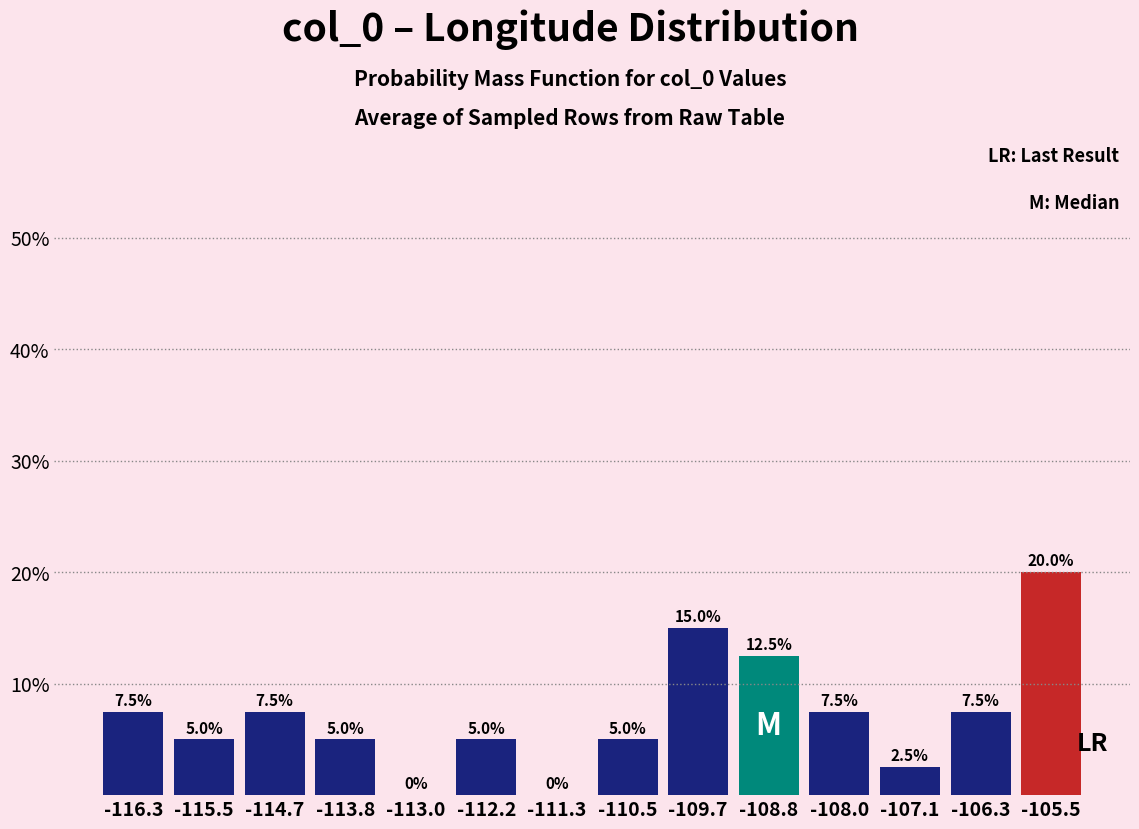

Reading left to right, transcribe this chart: for each bar, give the range it covers on the x-axis and its height. The bar edges are not printed on the chart, so give them approximately, as read against the axis.

-116.7 to -115.9: 7.5
-115.9 to -115.1: 5.0
-115.1 to -114.2: 7.5
-114.2 to -113.4: 5.0
-113.4 to -112.6: 0.0
-112.6 to -111.7: 5.0
-111.7 to -110.9: 0.0
-110.9 to -110.1: 5.0
-110.1 to -109.2: 15.0
-109.2 to -108.4: 12.5
-108.4 to -107.6: 7.5
-107.6 to -106.7: 2.5
-106.7 to -105.9: 7.5
-105.9 to -105.1: 20.0